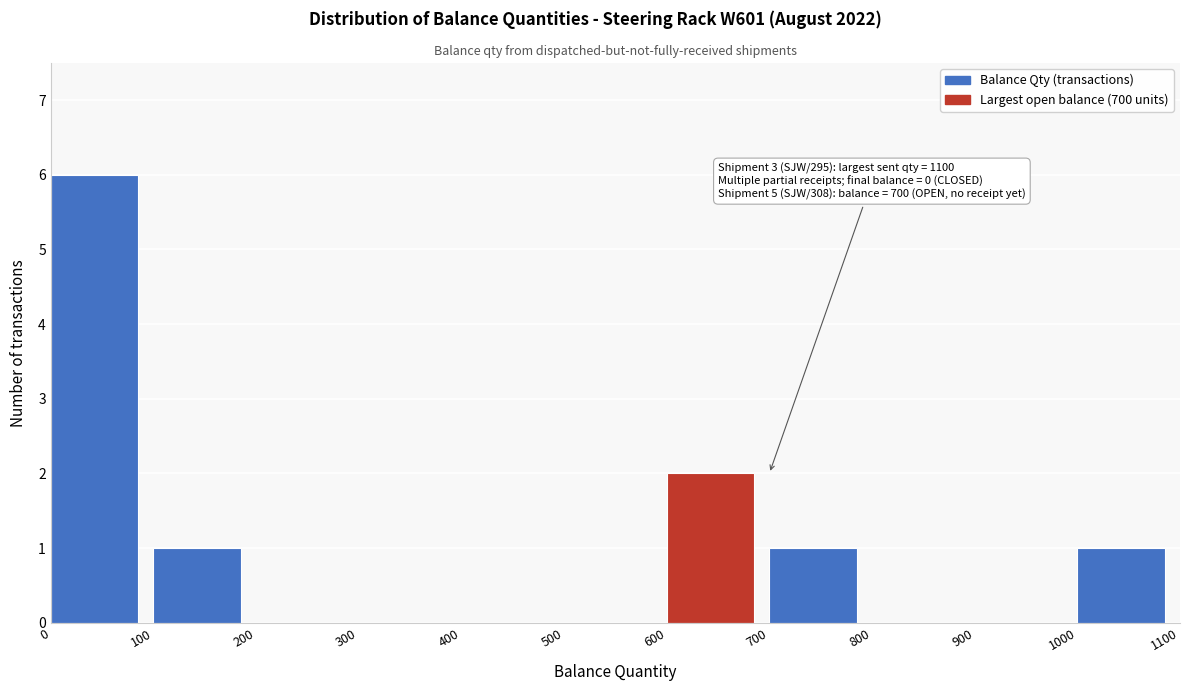

Over which range of the x-axis is the bar tallest?

0 to 100